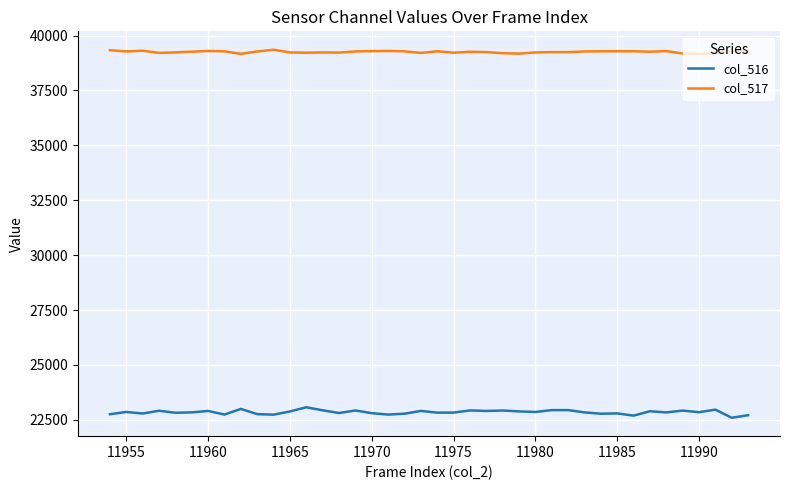

Rank the series by their maximum value, from lowest to highest.

col_516, col_517